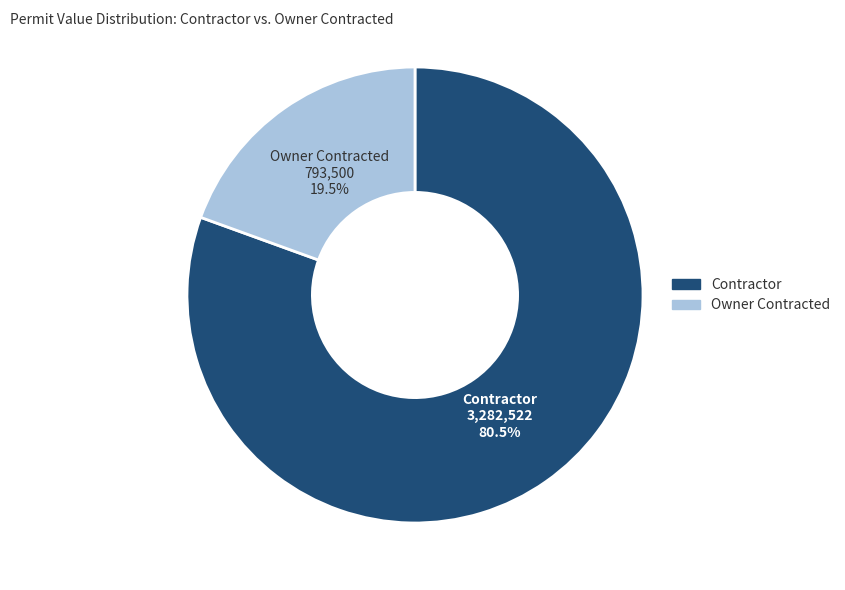

To the nearest percent, what is the average slice percentage?

50%